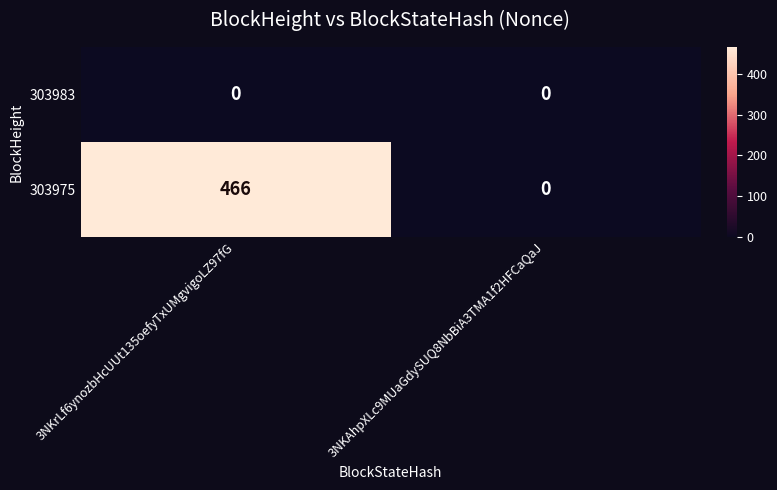

What is the greatest value displayed?

466